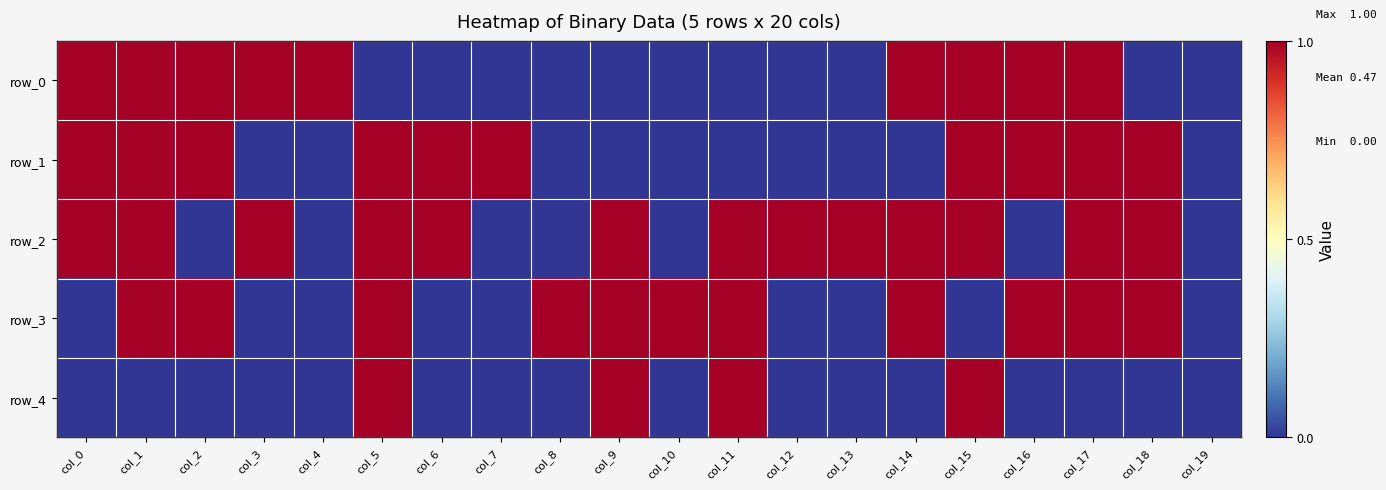

True or false: row_2 has a value of 0 at col_9.

False